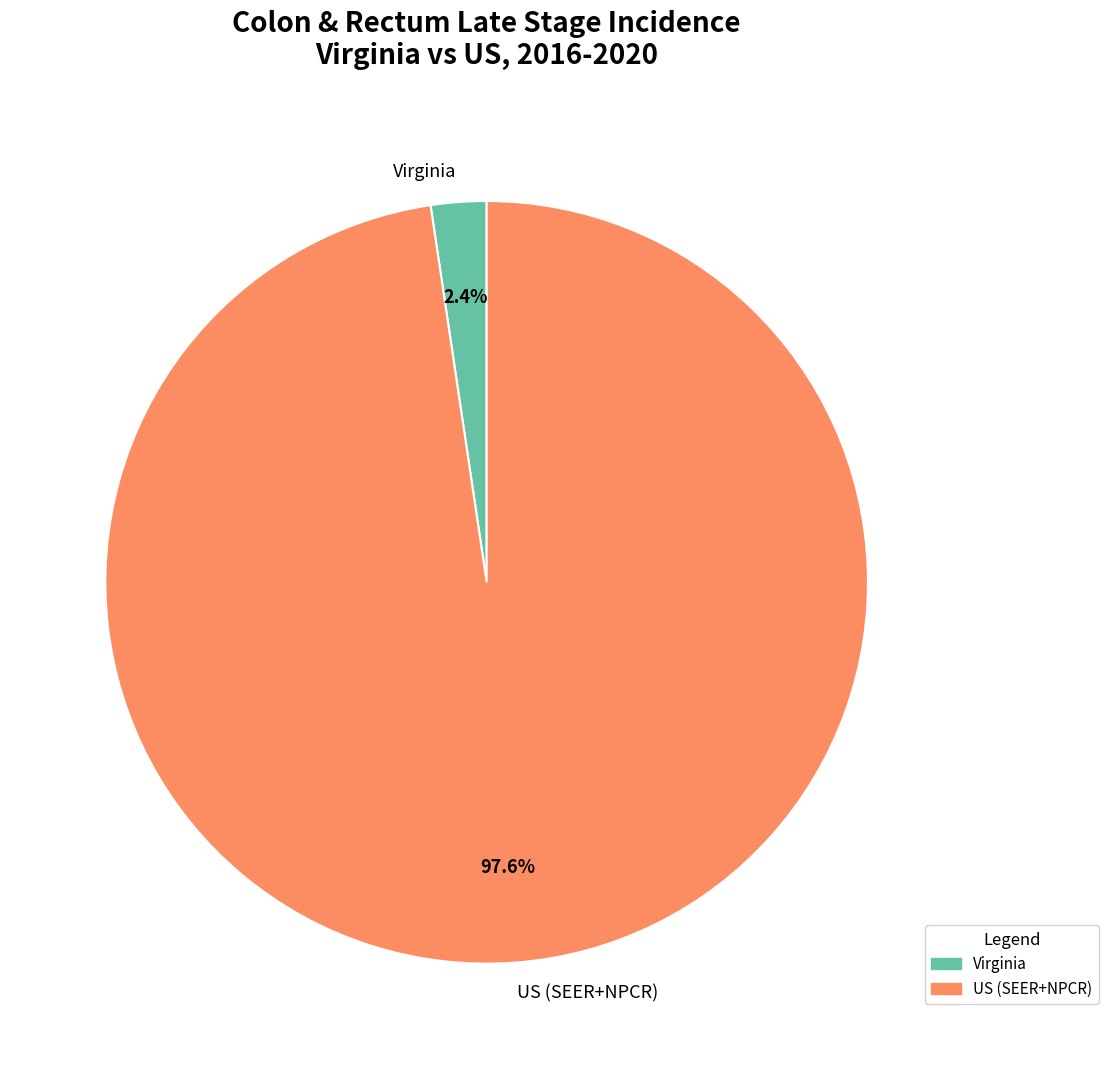

What percentage do Virginia and US (SEER+NPCR) together represent?

100.0%